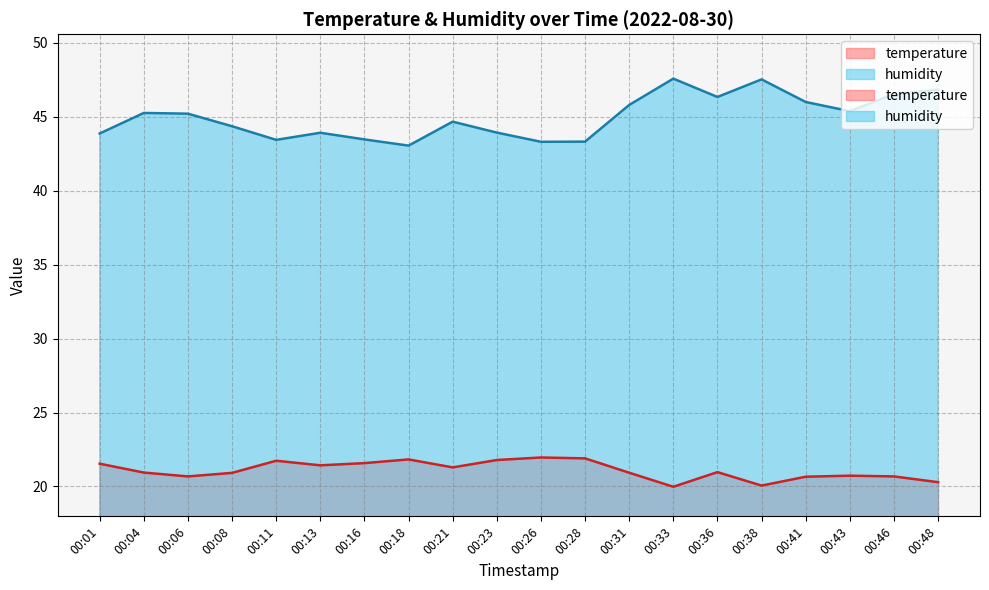

How many lines are shown in the chart?

2